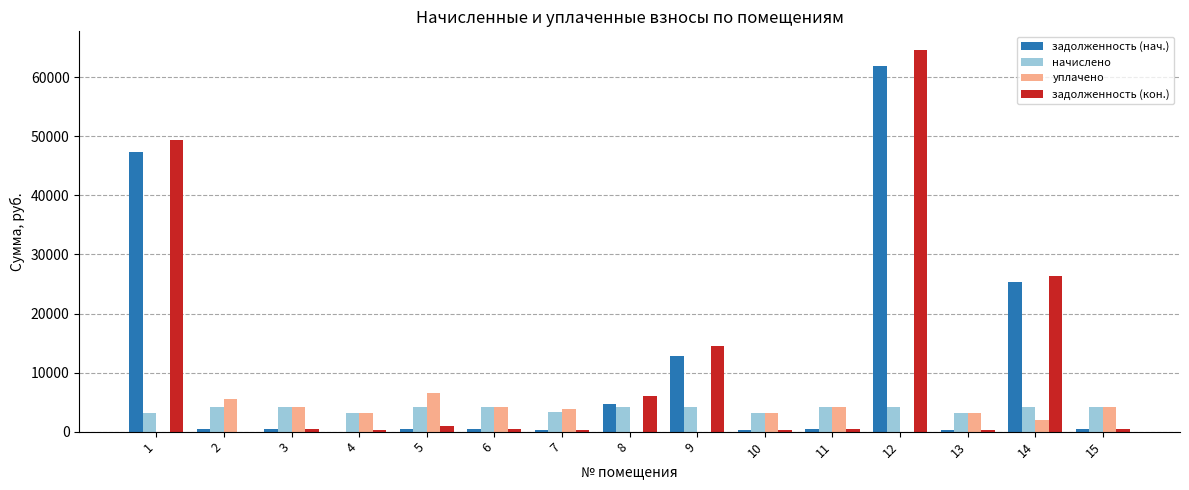

Is the value of задолженность (нач.) at 9 greater than the value of задолженность (кон.) at 6?

Yes